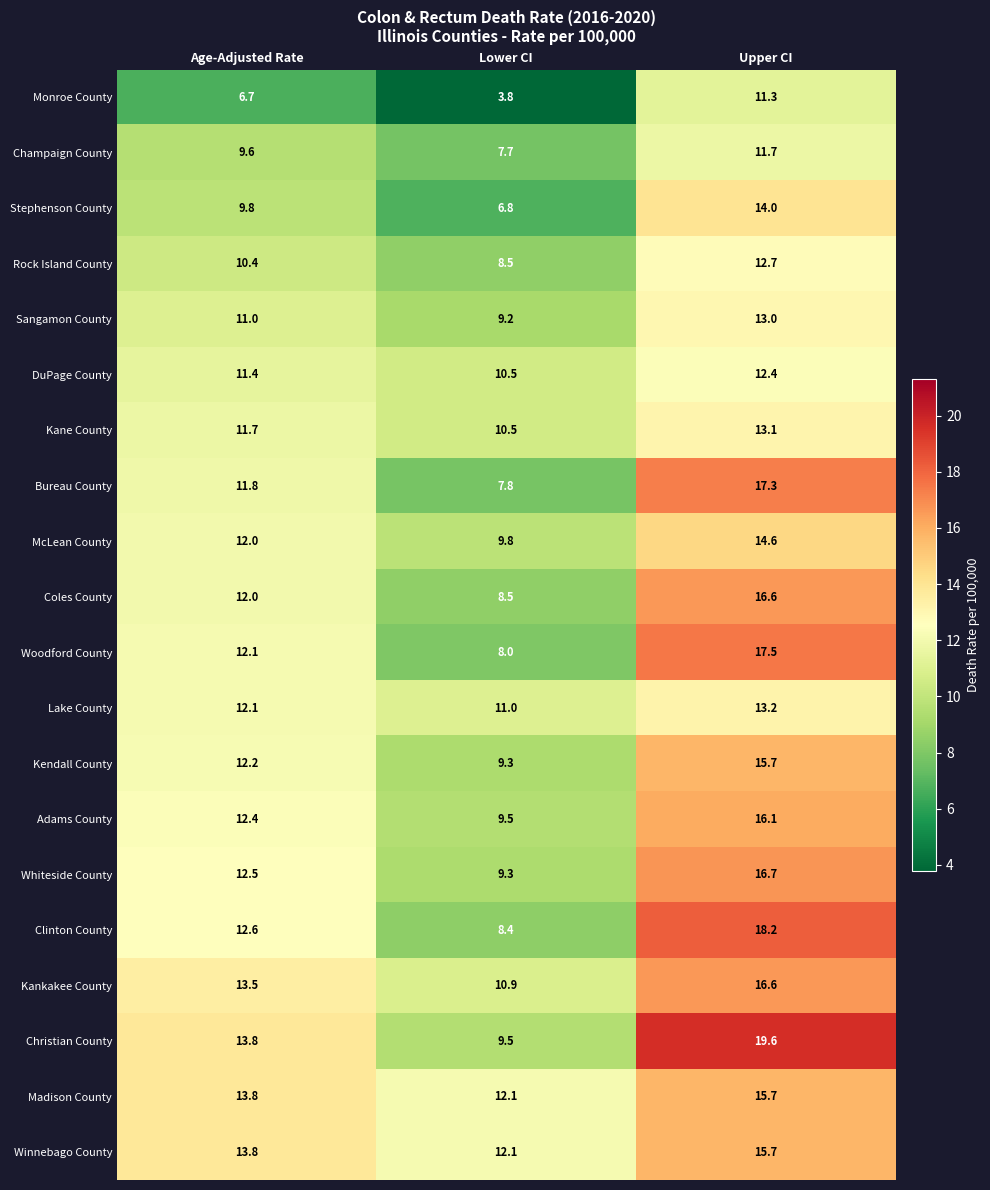

How many series are shown in this chart?

20